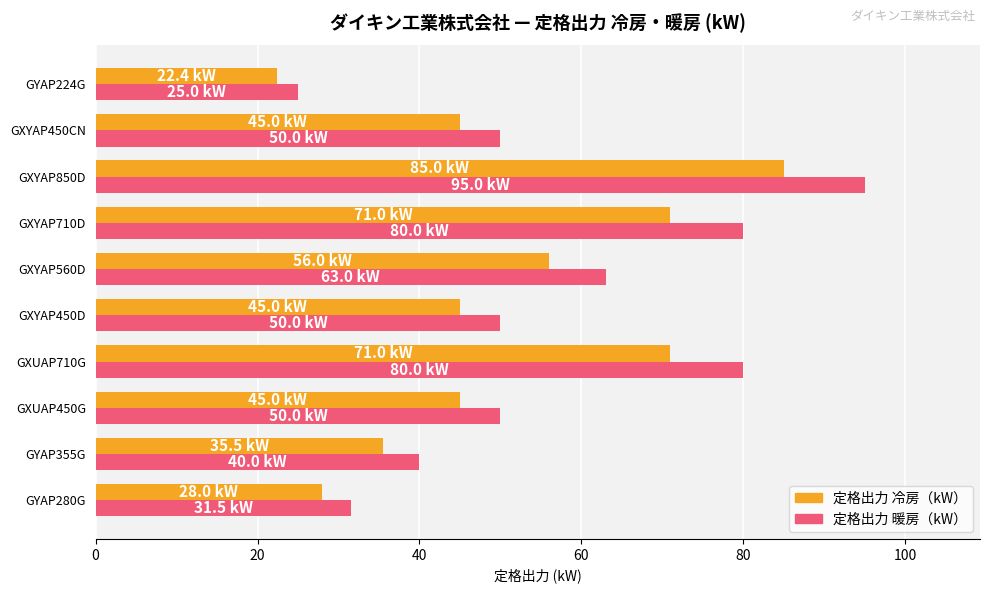

The 定格出力 暖房（kW） series shows 50.0 at GXYAP450CN. True or false?

True